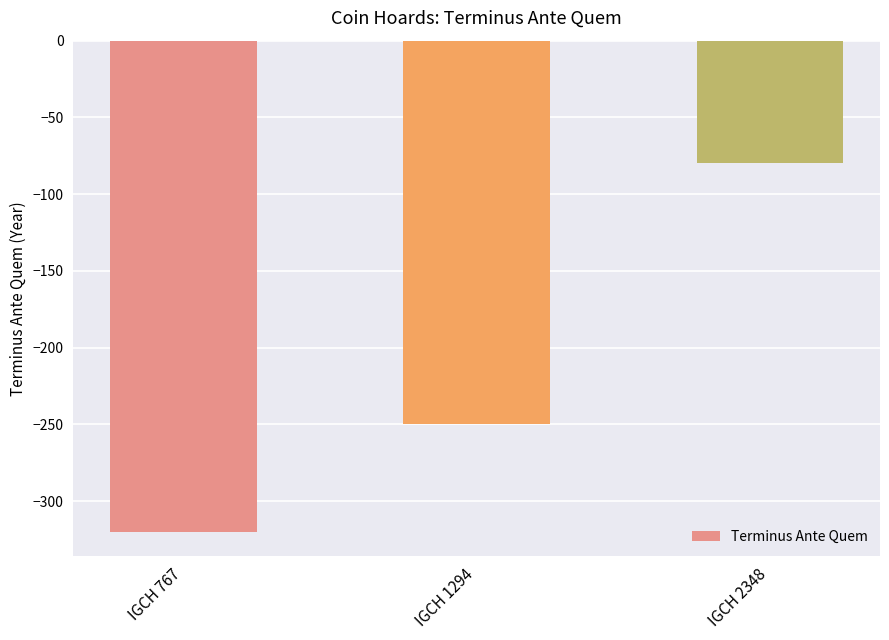

The value at IGCH 2348 is -117. True or false?

False